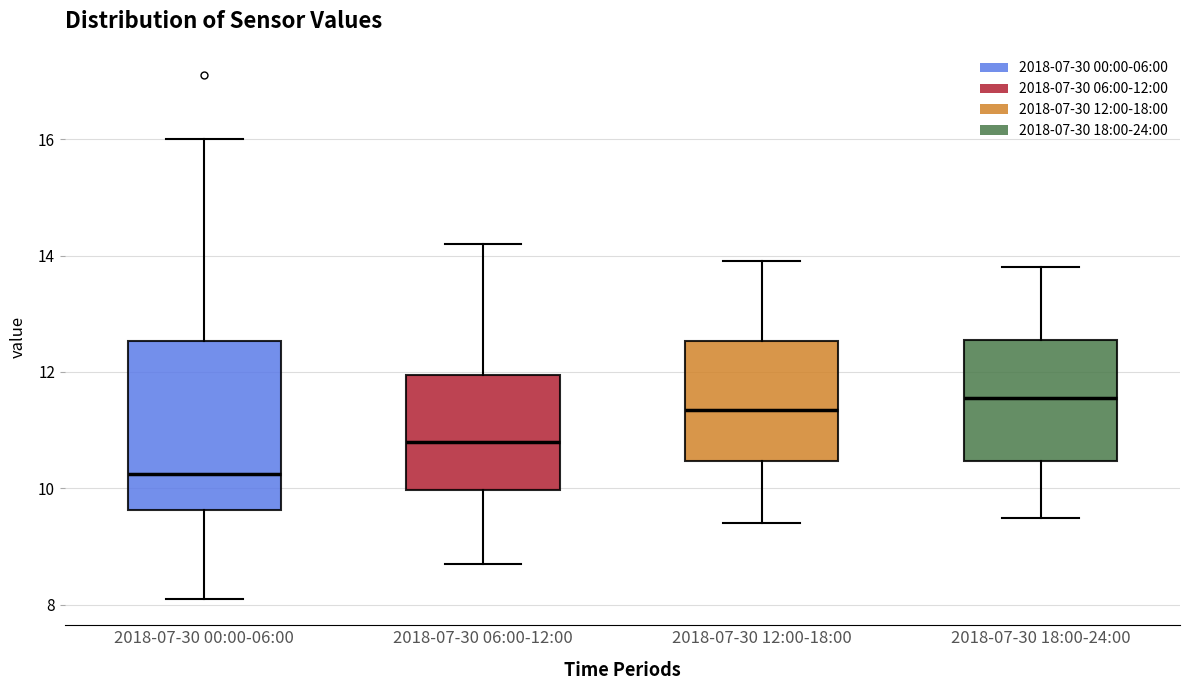

Reading left to right, read every box against the y-axis: the position of its median line, the range the box covers, and the ends of its whiskers. The values are not printed on the chart, so give them approximately, as read against the axis.

2018-07-30 00:00-06:00: median 10.2, box 9.6 to 12.6, whiskers 8.2 to 16.0
2018-07-30 06:00-12:00: median 10.8, box 10.0 to 12.0, whiskers 8.8 to 14.2
2018-07-30 12:00-18:00: median 11.4, box 10.4 to 12.6, whiskers 9.4 to 14.0
2018-07-30 18:00-24:00: median 11.6, box 10.4 to 12.6, whiskers 9.6 to 13.8